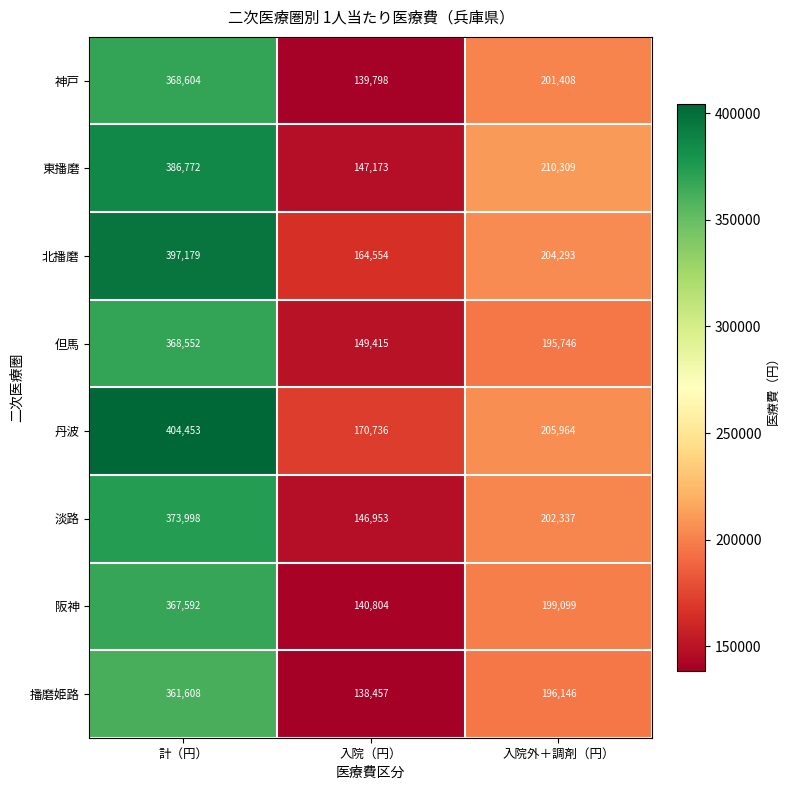

Which series has the widest spread of values?

東播磨